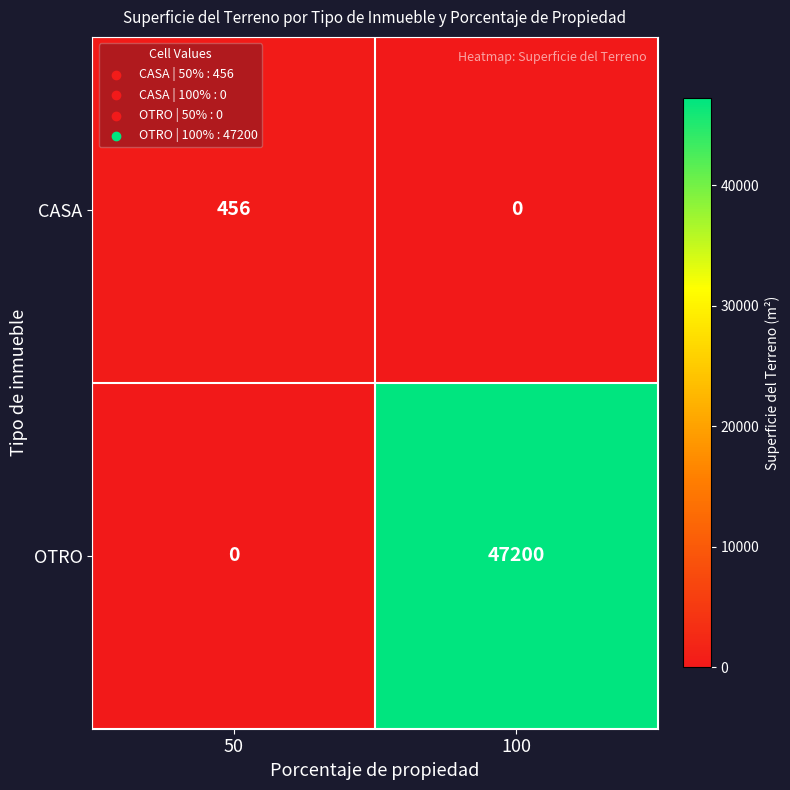

At which label does CASA reach its peak?

50